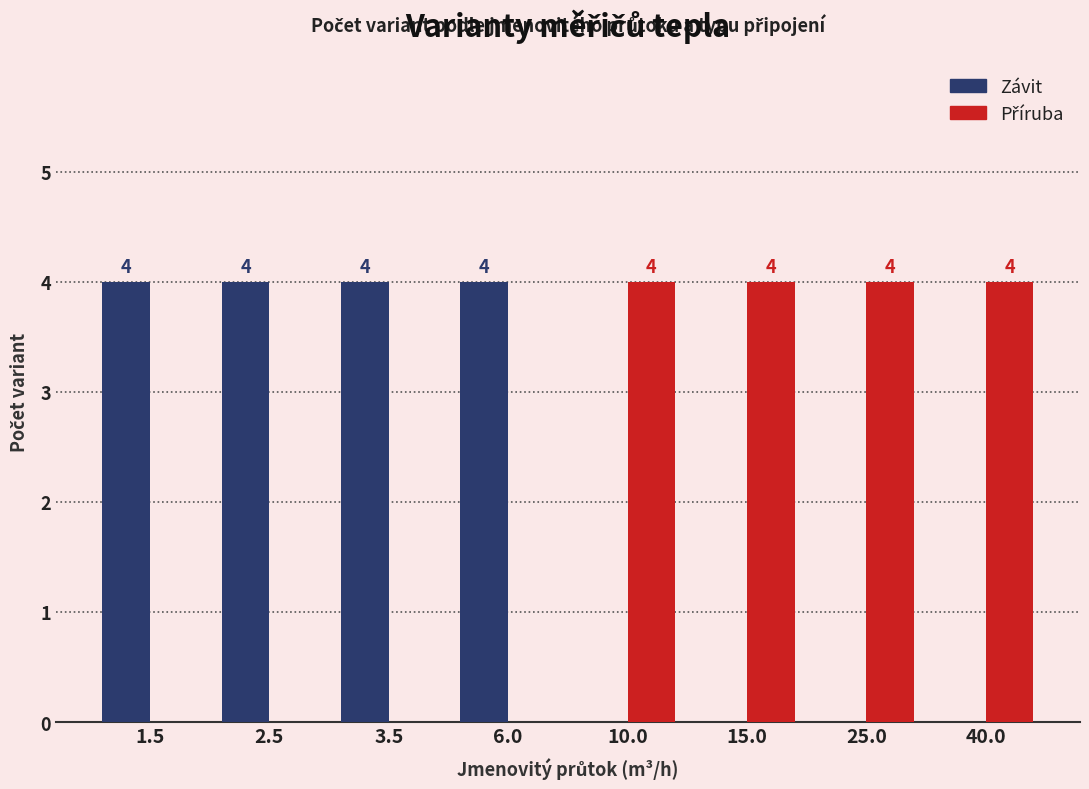

What is the spread (max minus min) of values at 2.5?

4